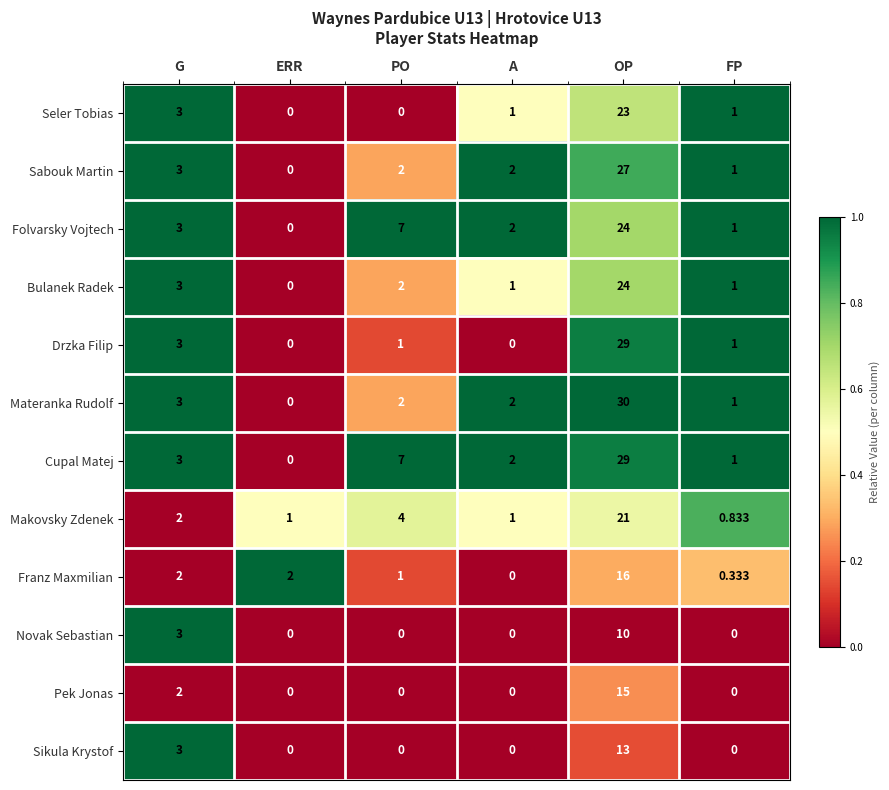

At which label is Materanka Rudolf closest to 15?

G